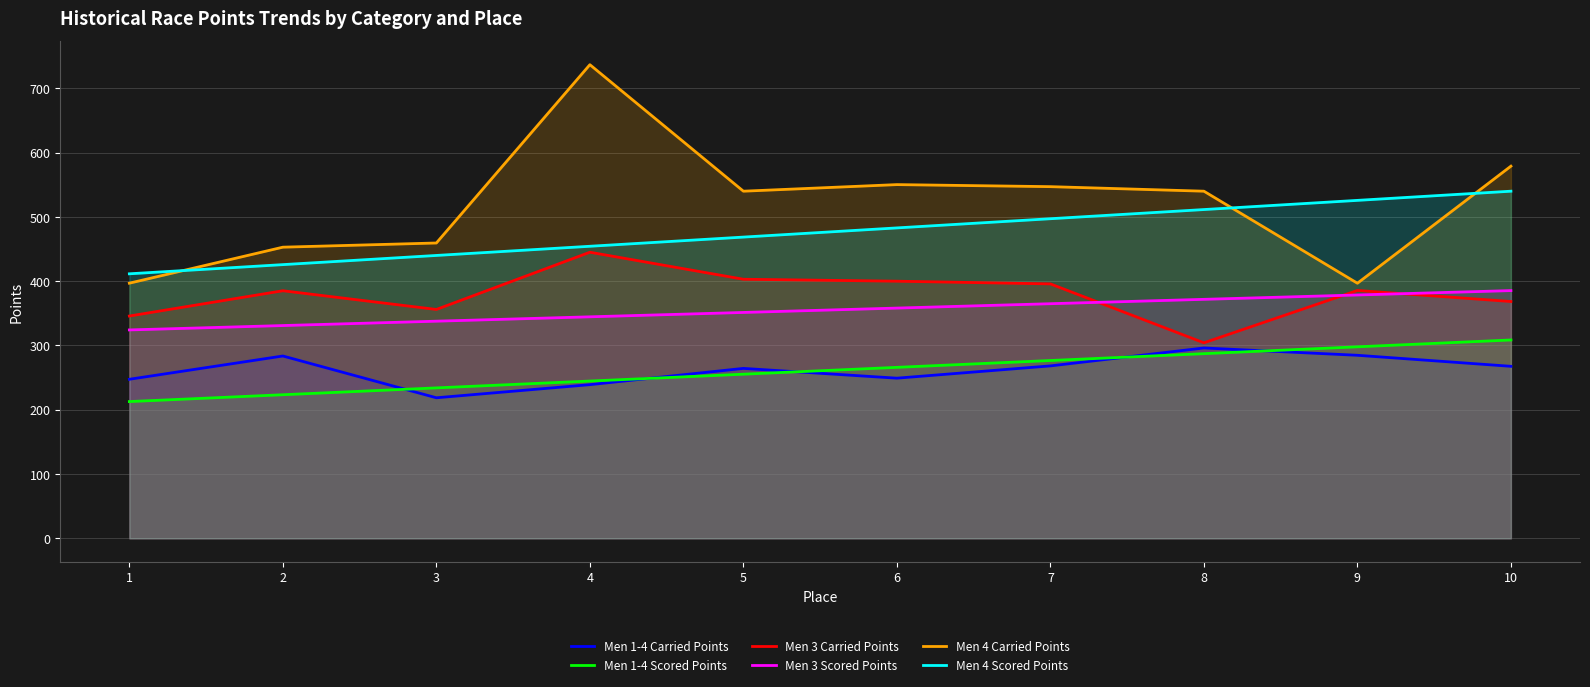

At which category is the sum across all series the highest?

4